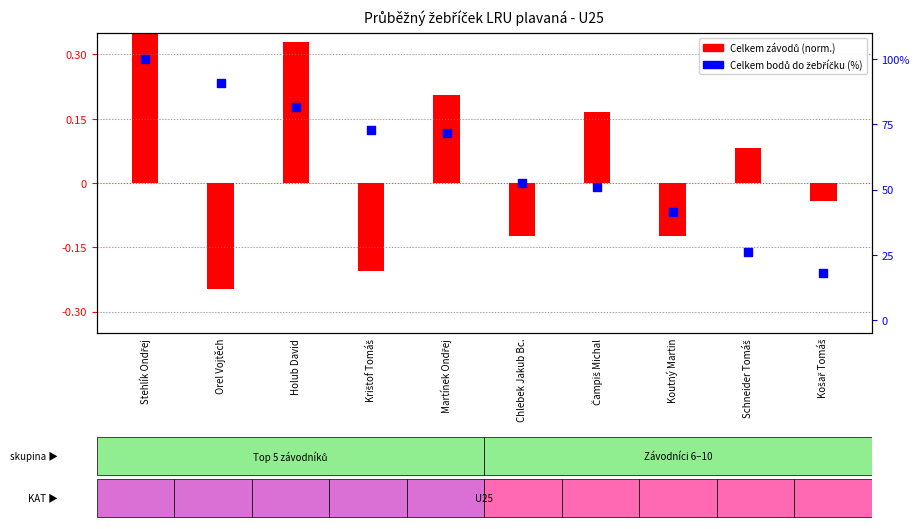

What is the total value across all series at Martínek Ondřej?

71.8